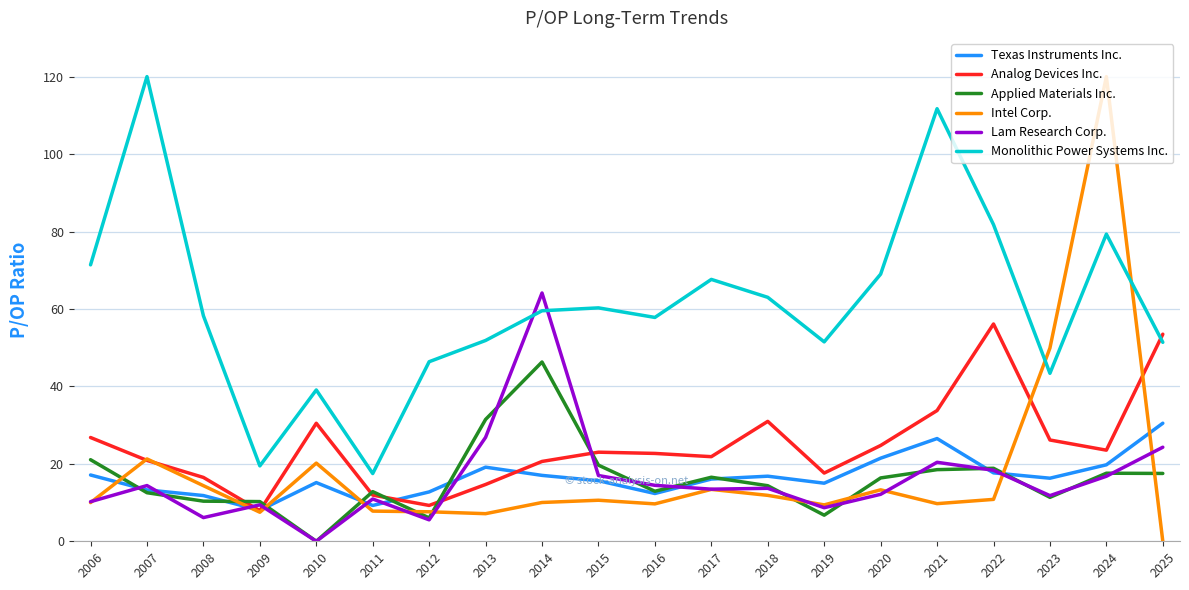

What is the difference between the highest and lowest values at 2025?

53.5